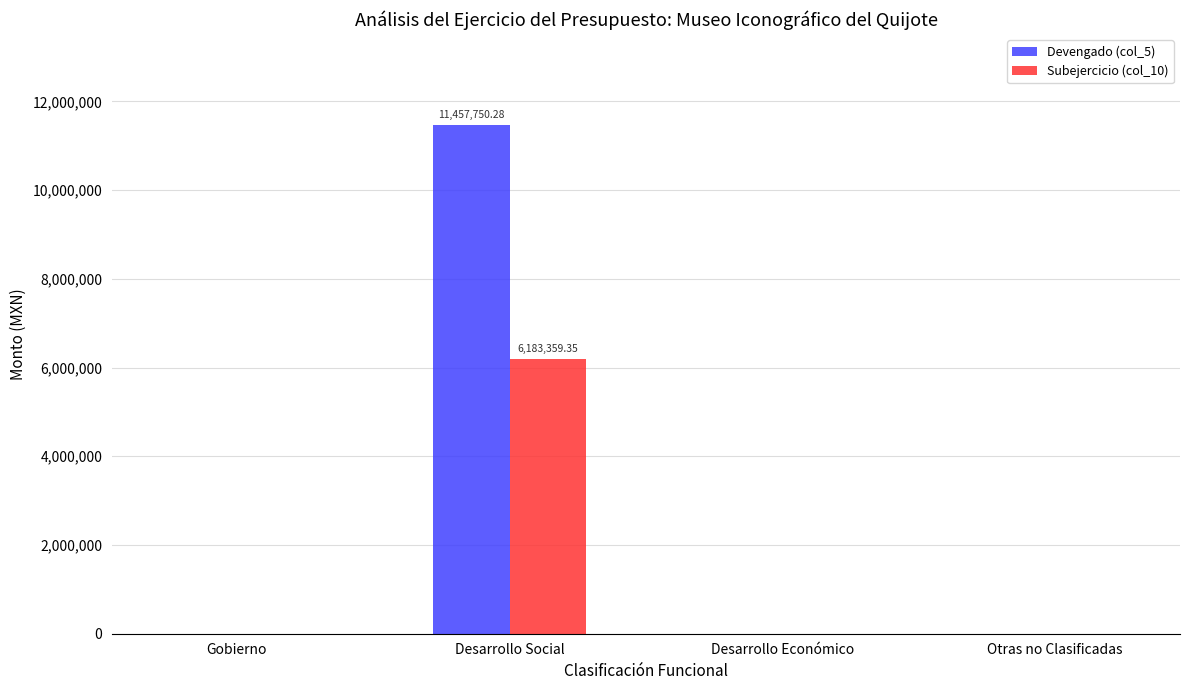

Is it true that Subejercicio (col_10) equals 4246343.7 at Desarrollo Económico?

False